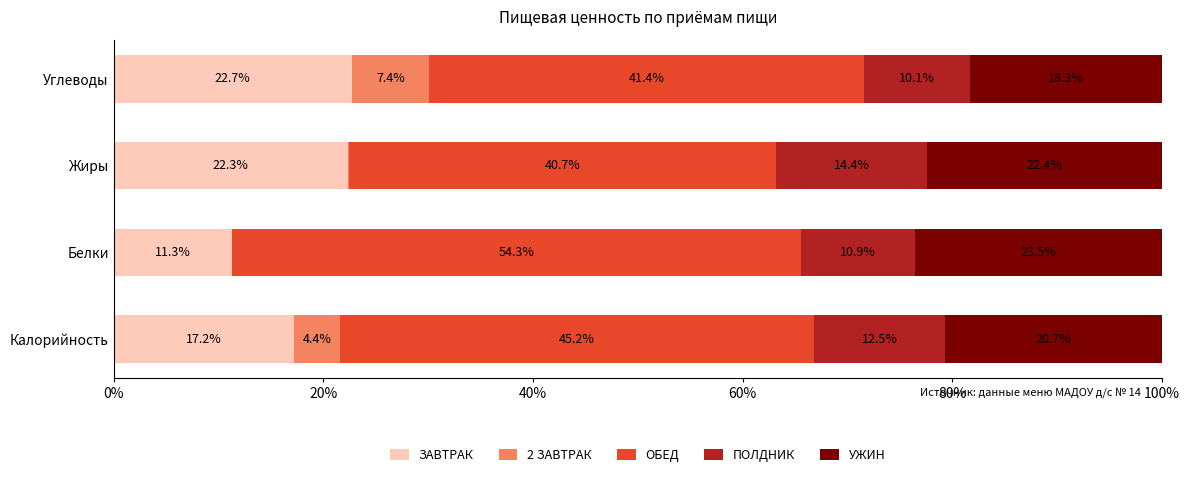

What is the highest value of the ЗАВТРАК series?

22.7